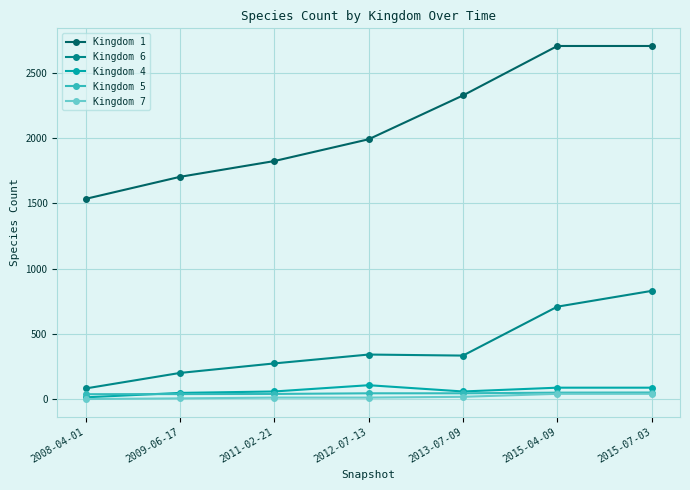

Which series has the largest total across all categories?

Kingdom 1